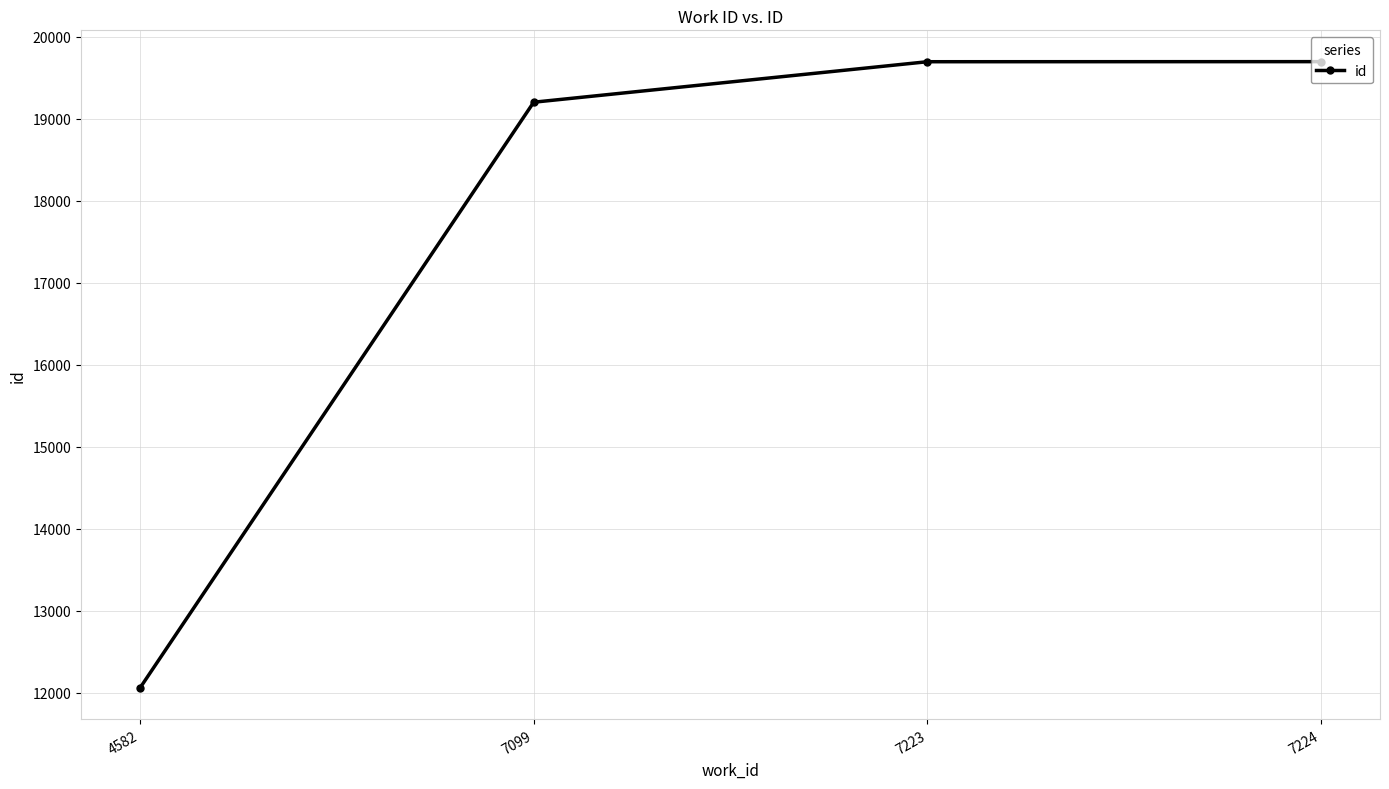

Does the chart have visible grid lines?

Yes